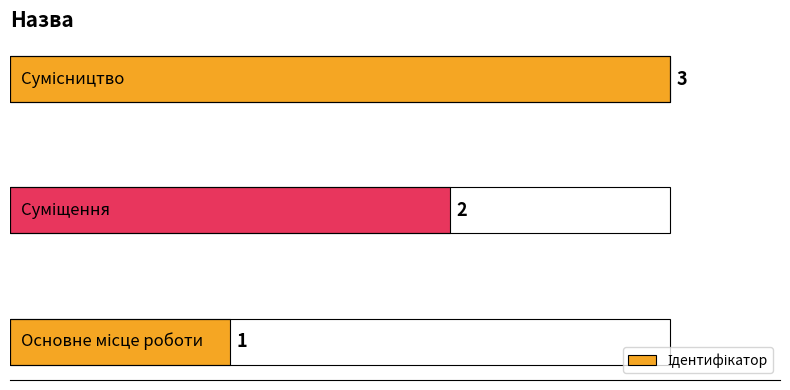

What is the sum of all values?

6